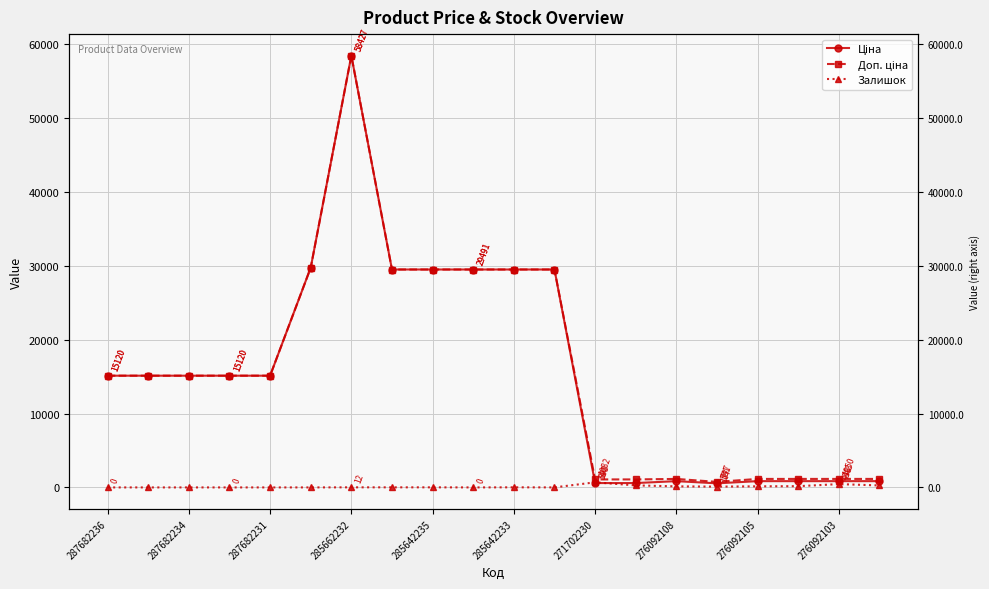

How many values in the Ціна series are below 15120?

8